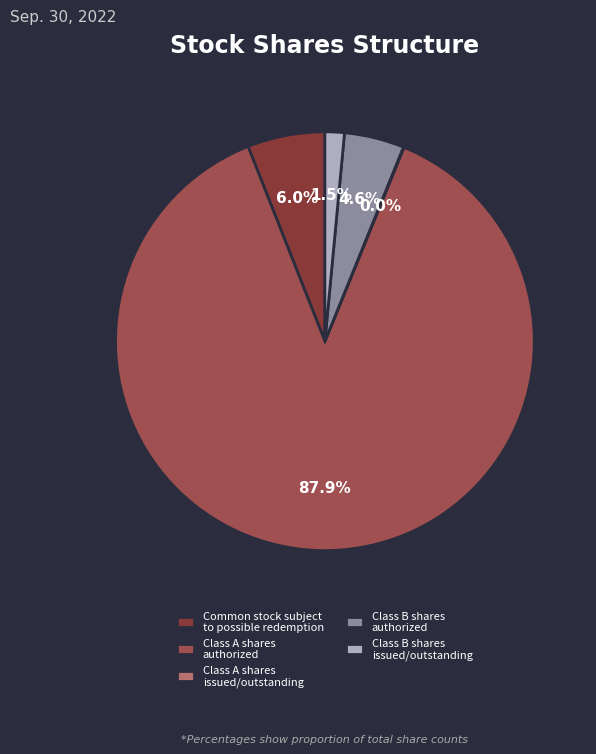

How many segments does this pie chart have?

5